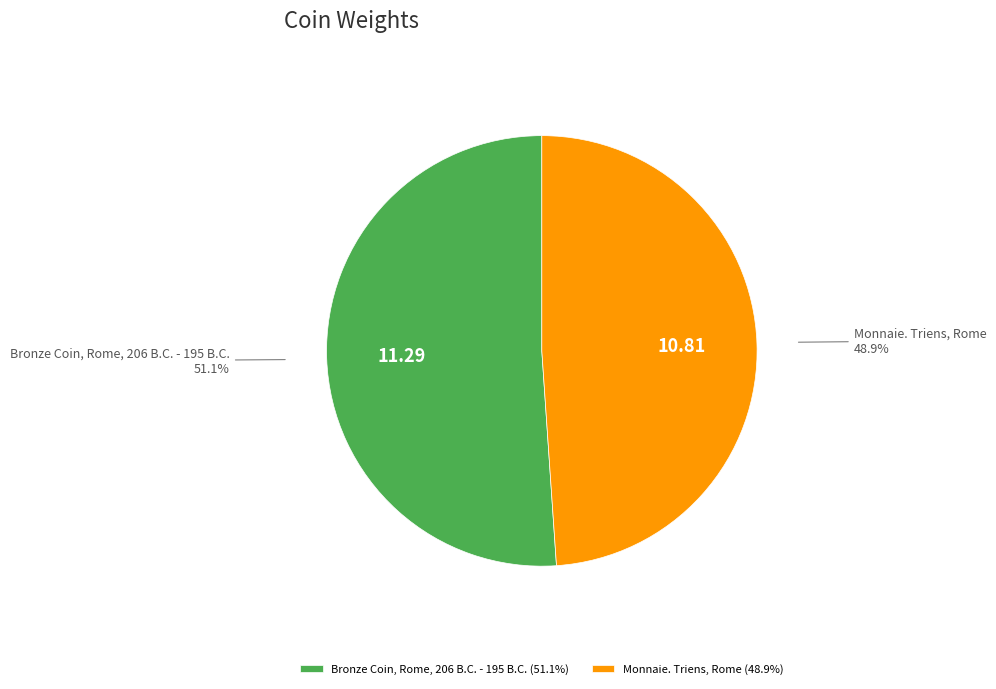

What is the ratio of the value at Bronze Coin, Rome, 206 B.C. - 195 B.C. to the value at Monnaie. Triens, Rome?

1.0